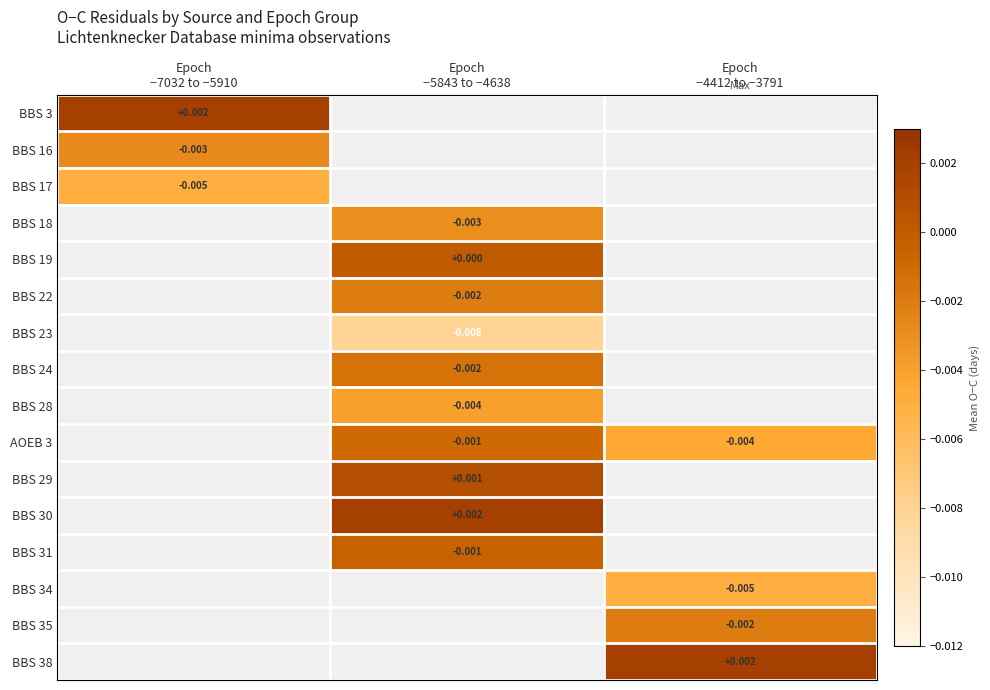

Is it true that BBS 28 equals -0.0 at Epoch −5843 to −4638?

True